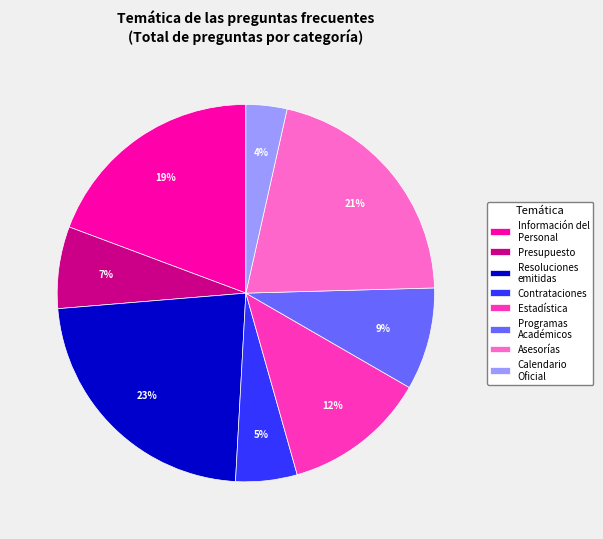

Approximately how many times larger is the value at Resoluciones emitidas compared to Programas Académicos?

2.6